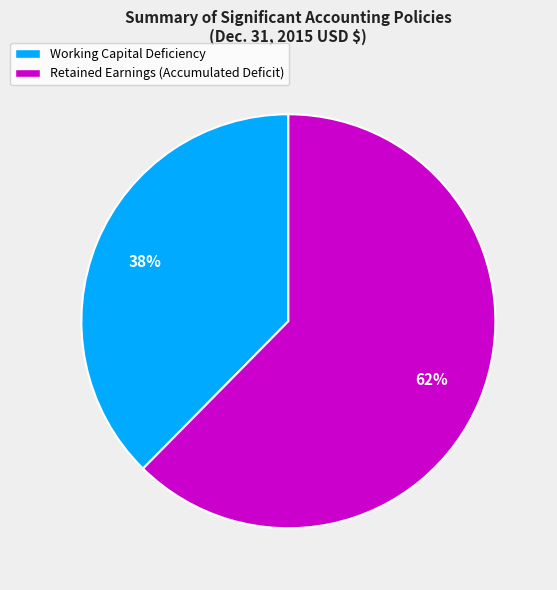

What percentage is the Working Capital Deficiency slice, to the nearest percent?

38%